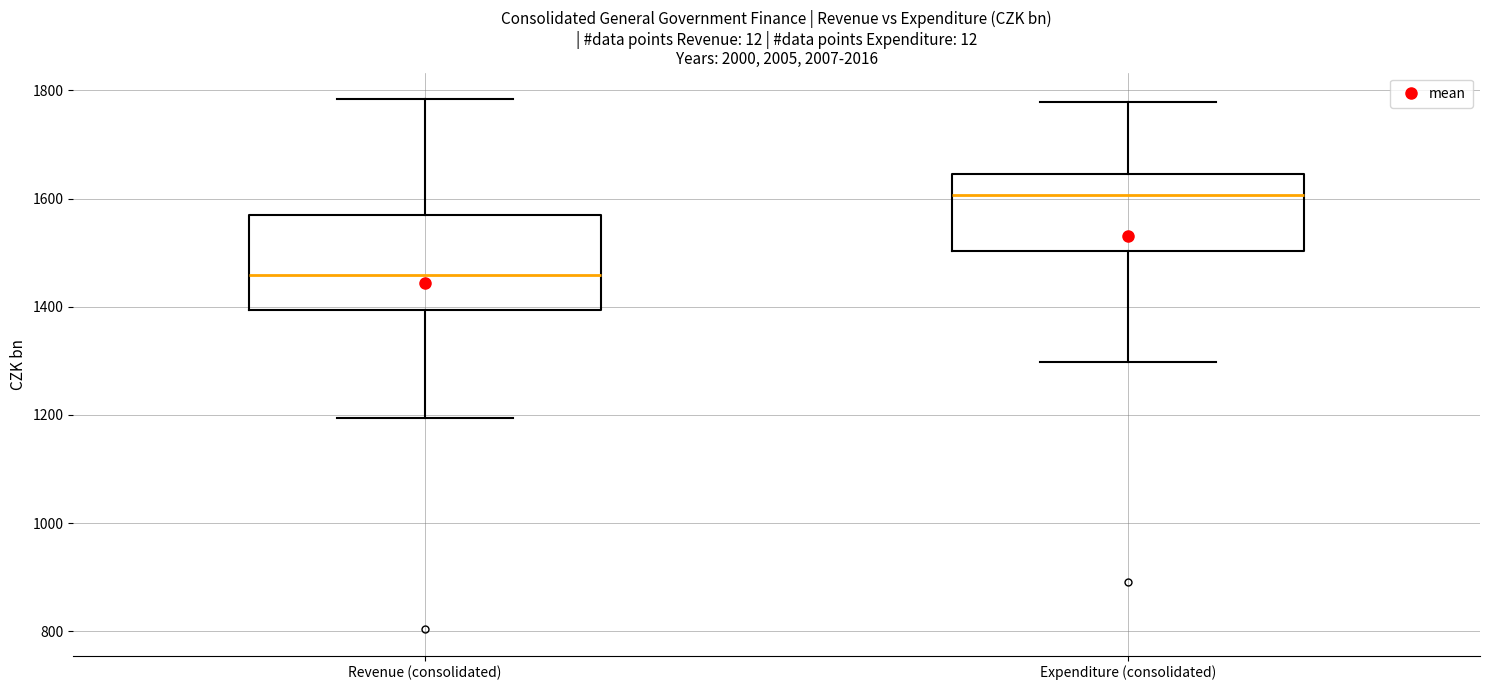

Reading left to right, transcribe this box plot: for each box, give where its median line is, the range the box spans, and where its two whiskers end, as read against the y-axis. The values are not printed on the chart, so give them approximately, as read against the axis.

Revenue (consolidated): median 1460, box 1400 to 1560, whiskers 1200 to 1780
Expenditure (consolidated): median 1600, box 1500 to 1640, whiskers 1300 to 1780